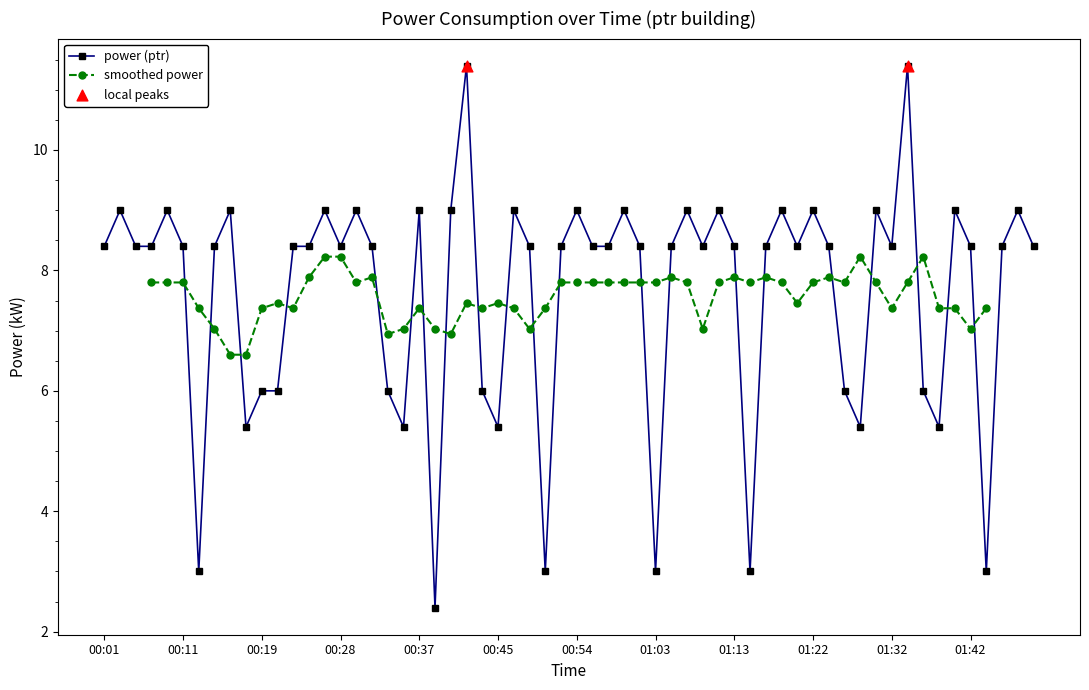

At which label does power (ptr) first exceed 8?

00:01